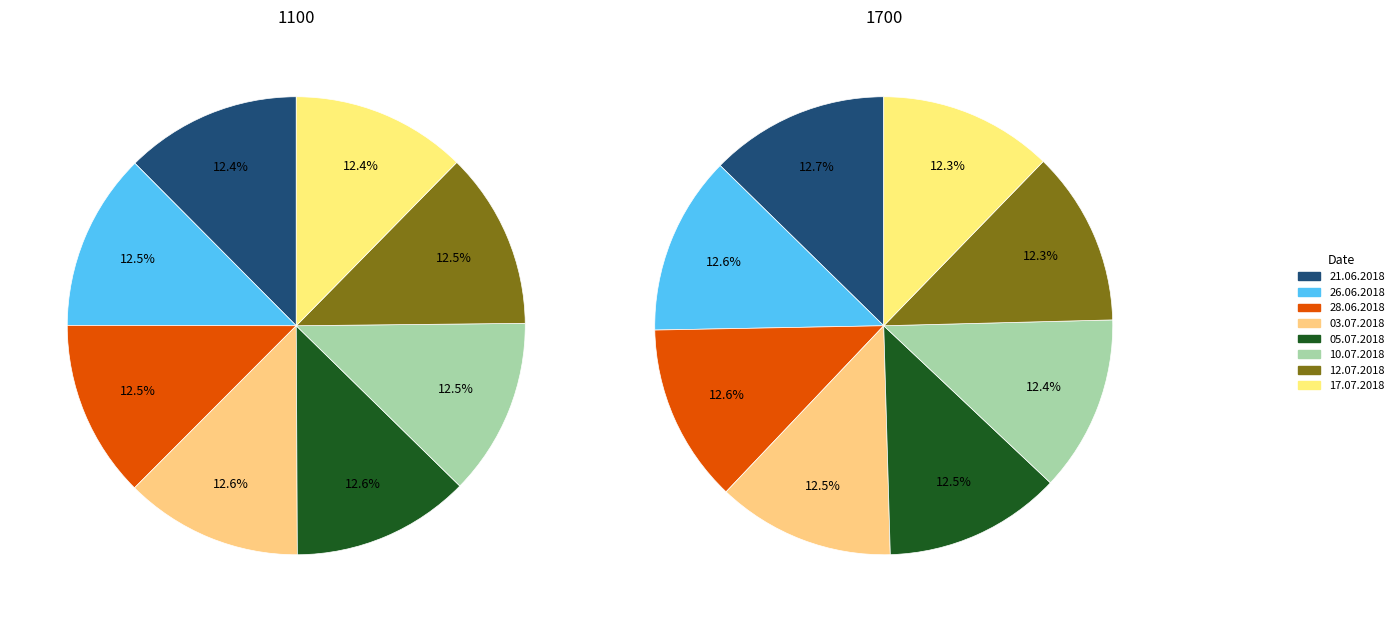

Combined, do 17.07.2018 and 28.06.2018 account for over 50%?

No